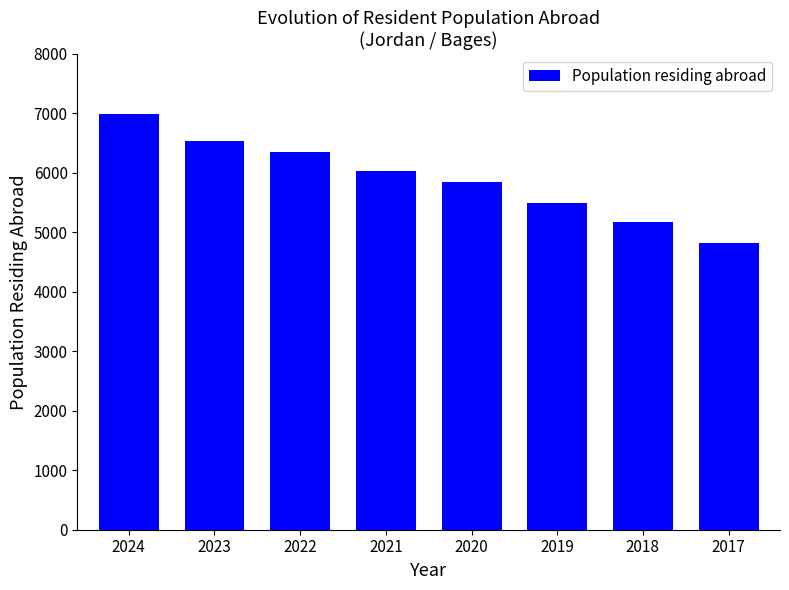

List the labels in order of value, largest first.

2024, 2023, 2022, 2021, 2020, 2019, 2018, 2017